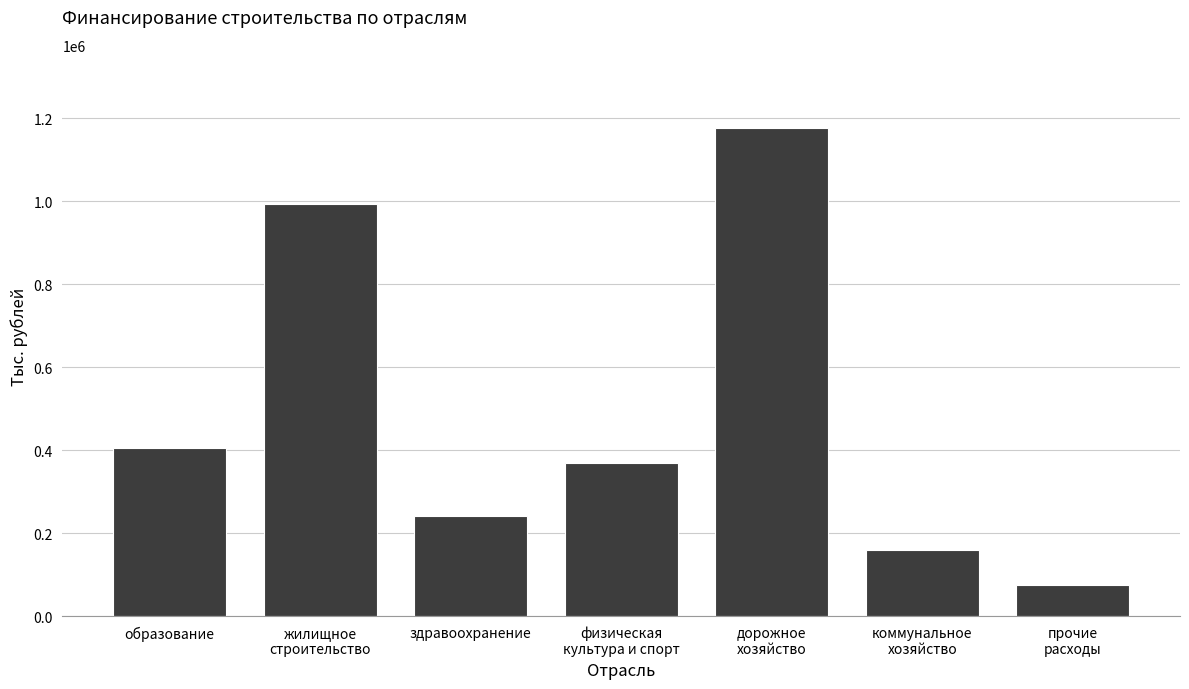

What is the average value?

488626.5